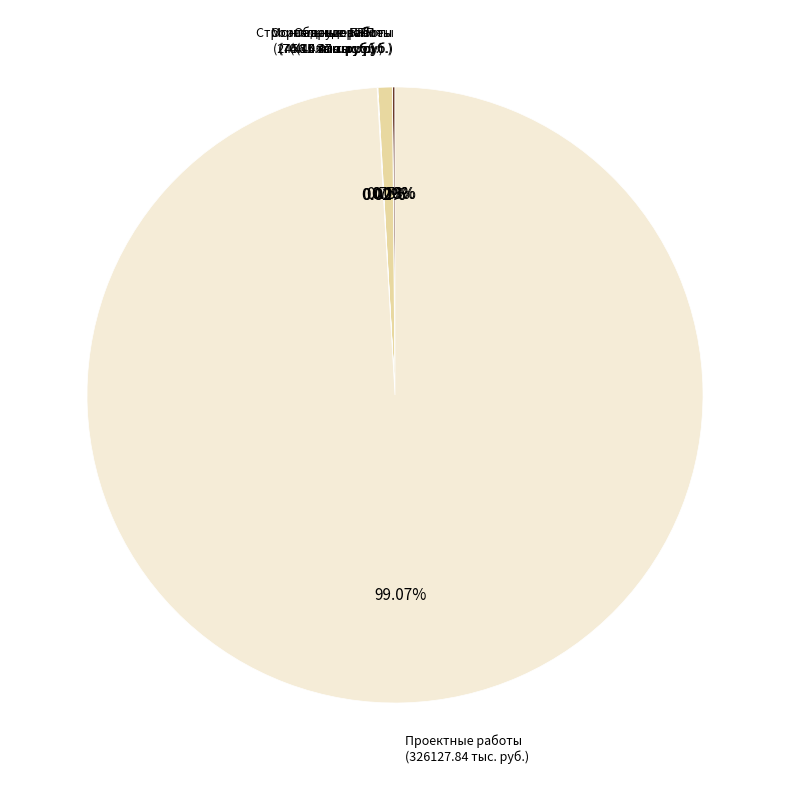

What is the largest slice in the pie chart?

Проектные работы